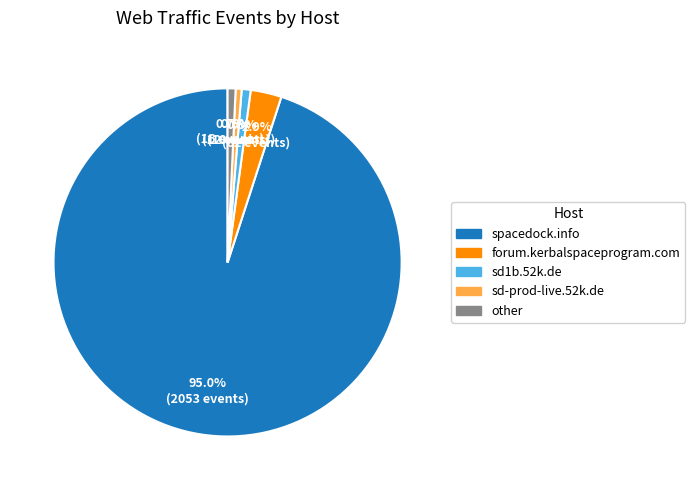

To the nearest percent, what is the average slice percentage?

20%